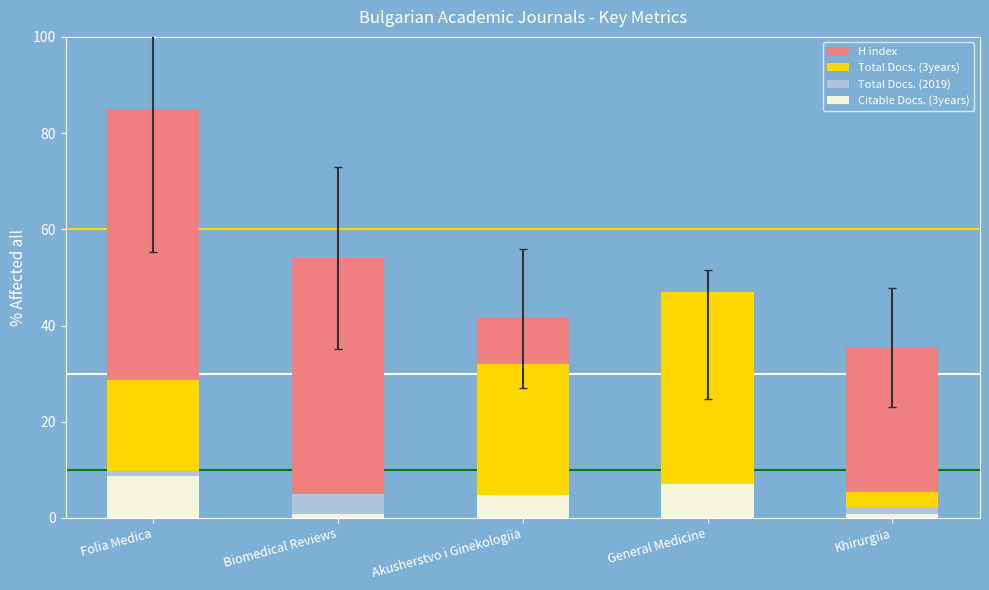

True or false: H index has a value of 38.1 at General Medicine.

True